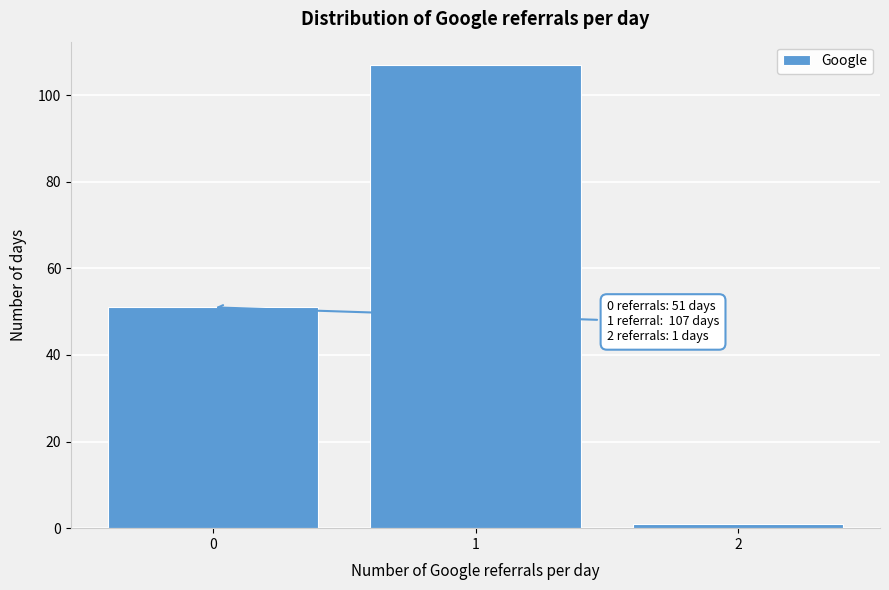

Reading left to right, extract all data points from this chart.

51	107	1